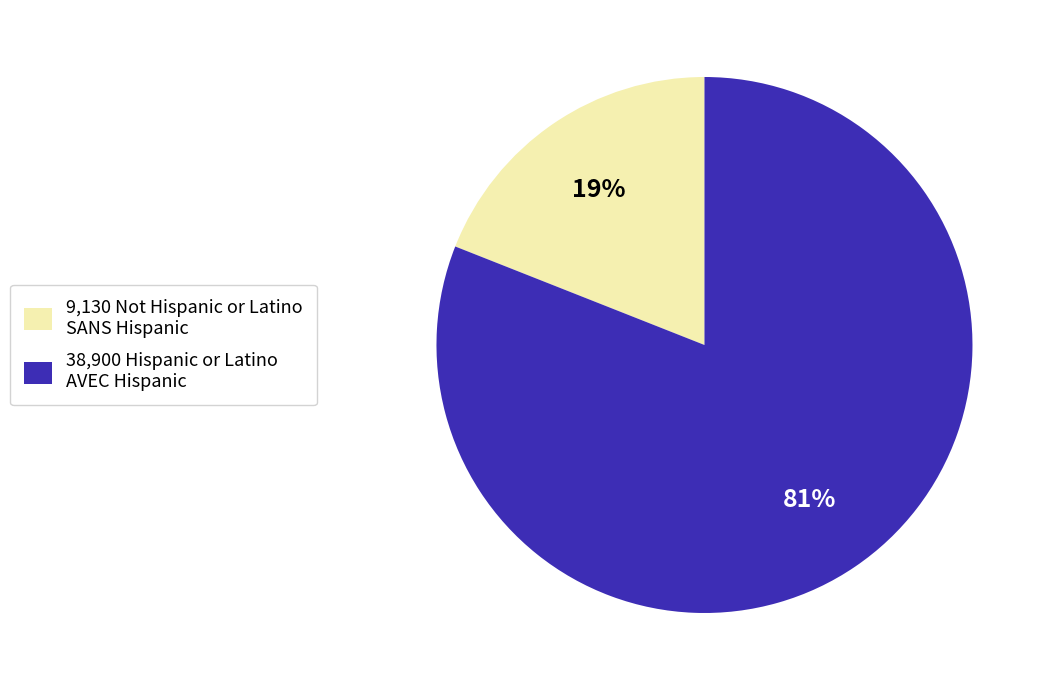

Which category accounts for the majority?

38,900 Hispanic or Latino AVEC Hispanic